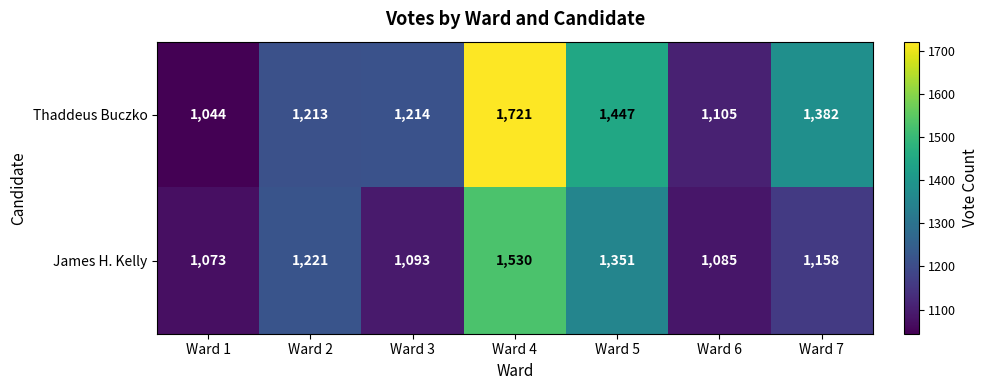

Which label corresponds to the largest value in the chart?

Ward 4